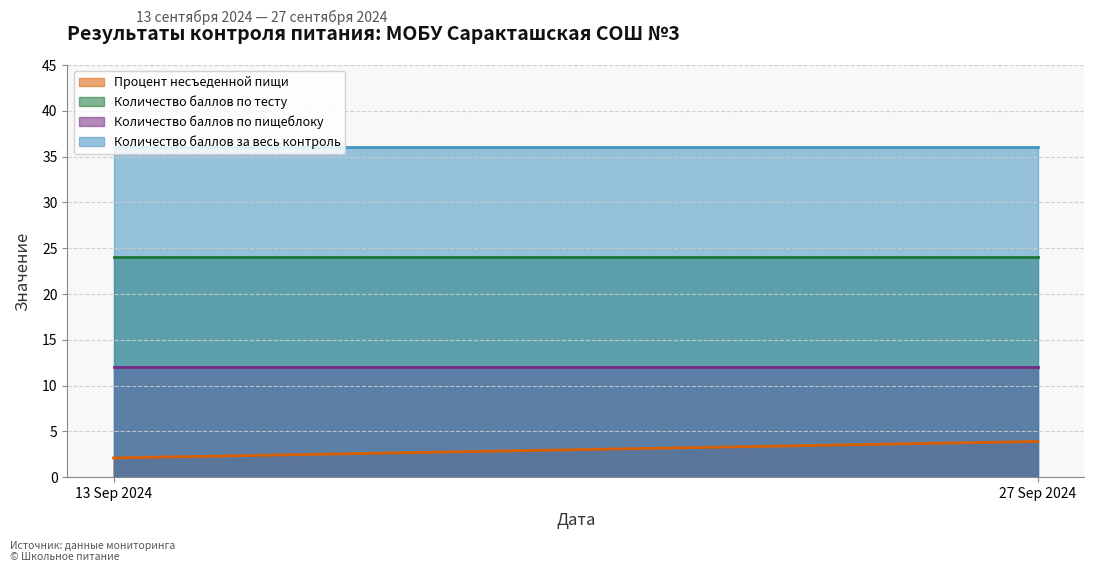

At how many categories does at least one series exceed 33?

2